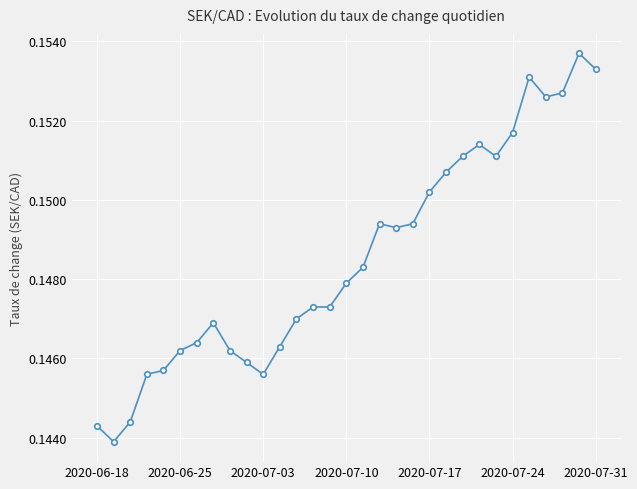

How many values are between 0 and 1?

31